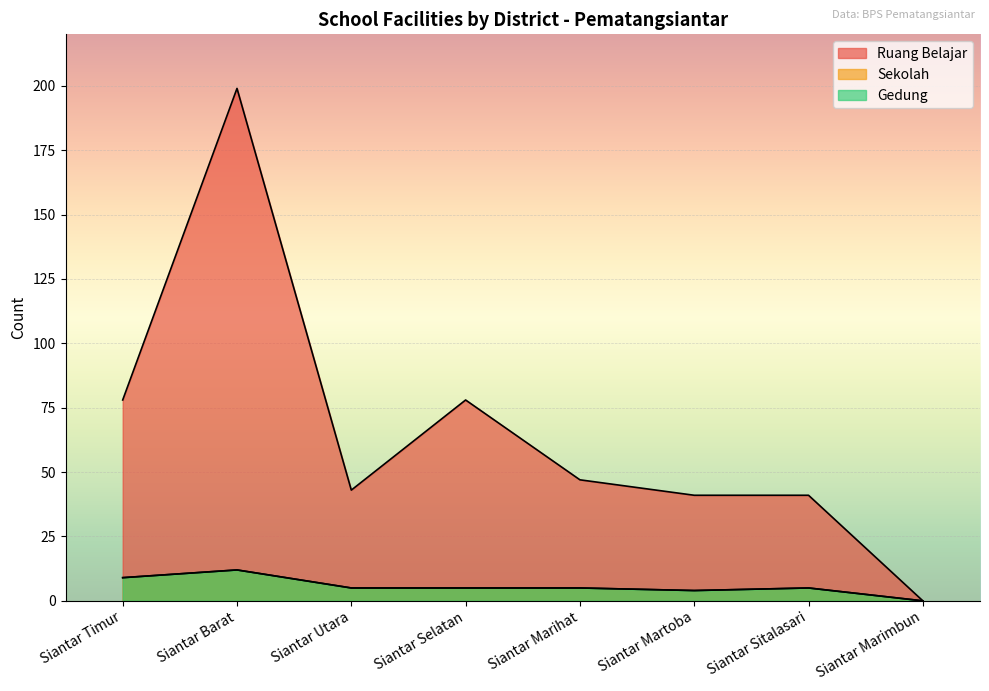

At how many categories does at least one series exceed 97?

1